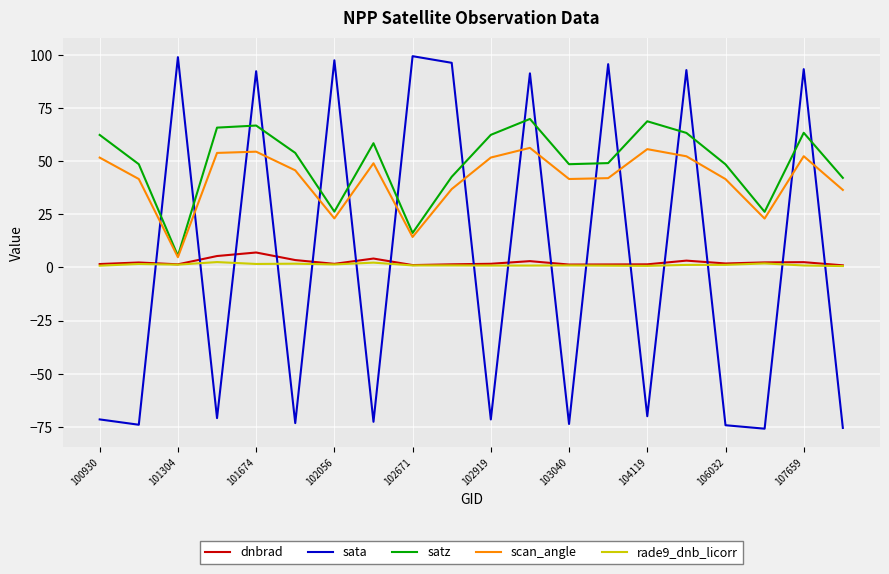

What is the minimum value shown in the chart?

-75.8